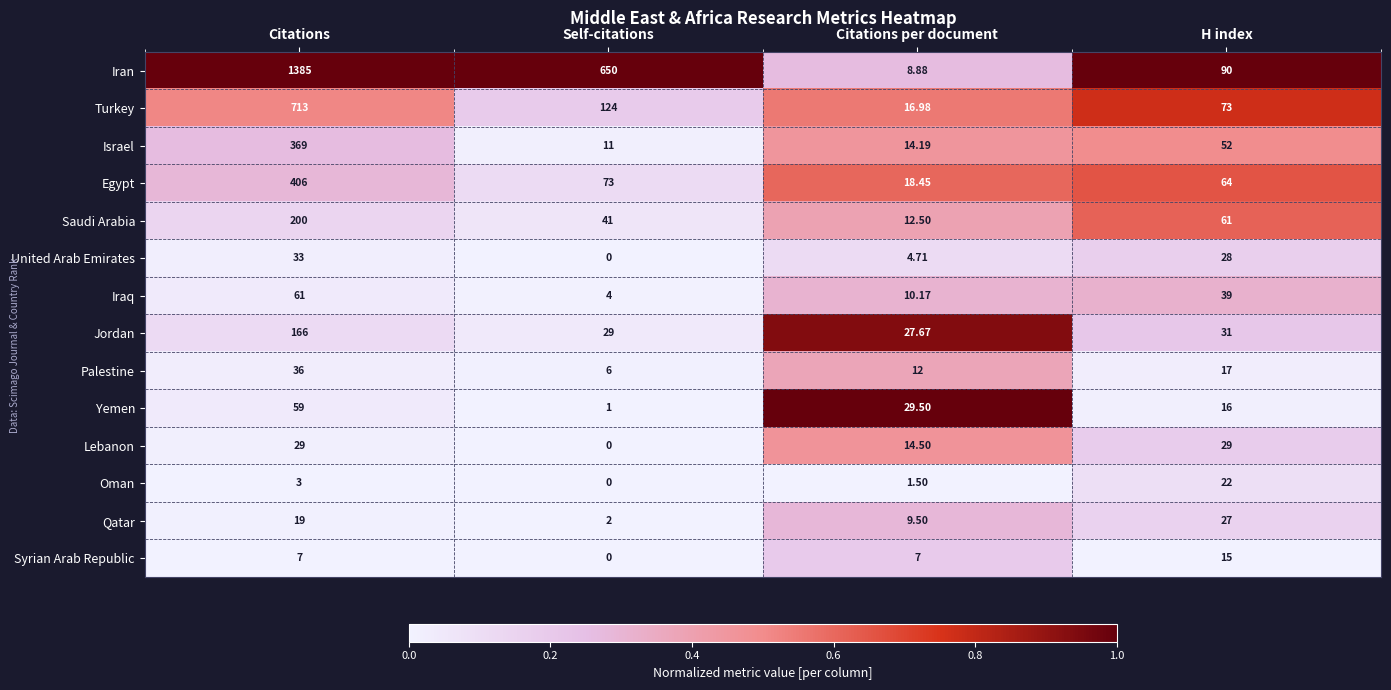

Is the value of Qatar at Citations per document greater than the value of Saudi Arabia at Citations per document?

No